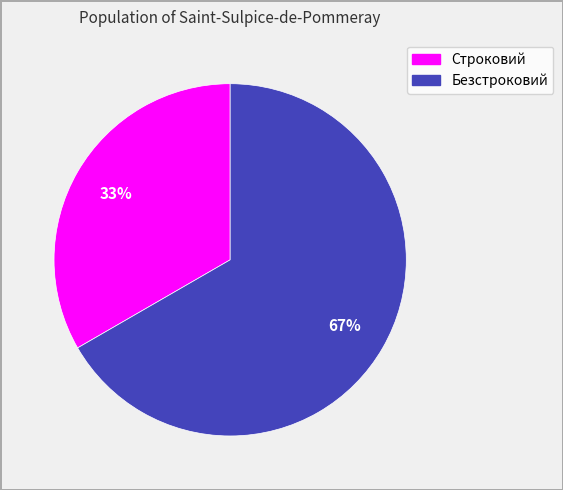

The Безстроковий slice represents 67% of the pie. True or false?

True